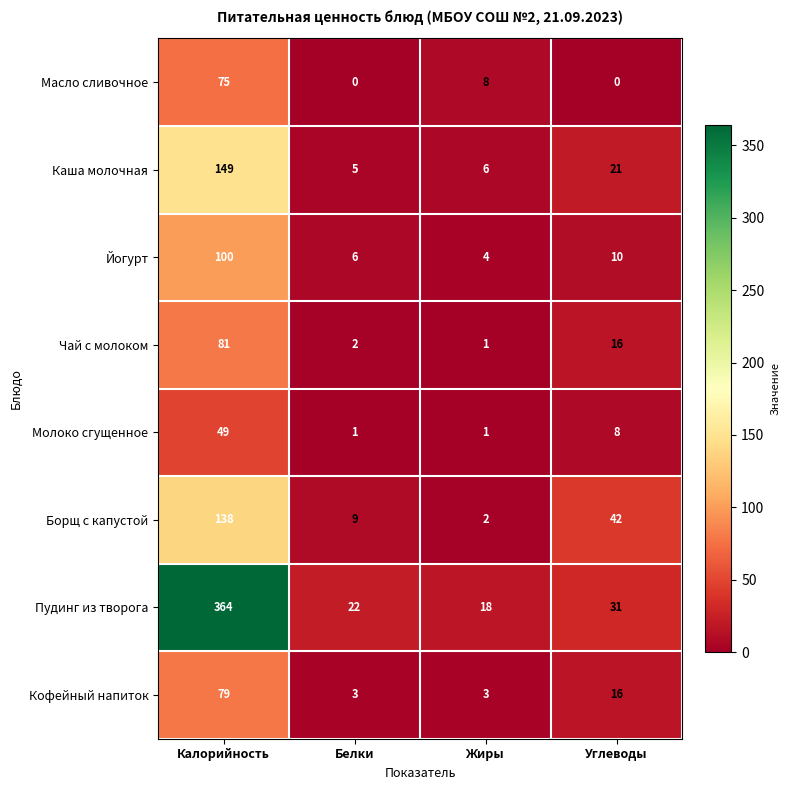

At which category is the sum across all series the highest?

Калорийность